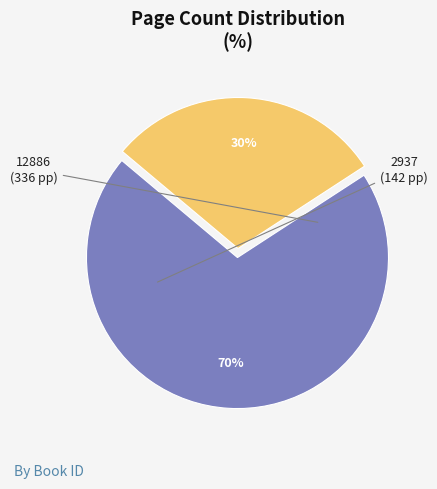

Count the number of slices in the pie.

2